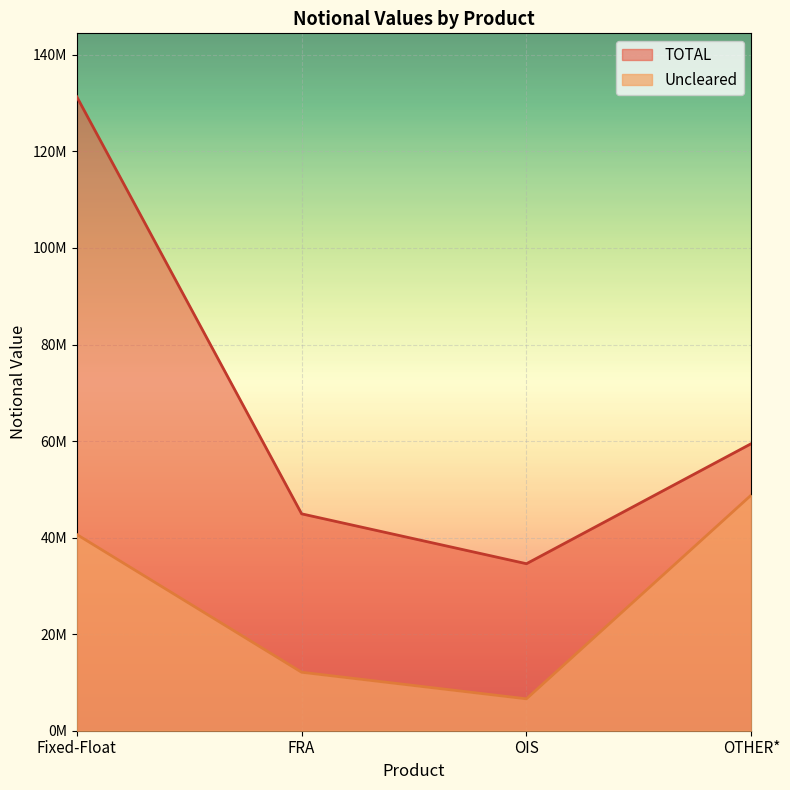

What is the sum of all TOTAL values?

270336790